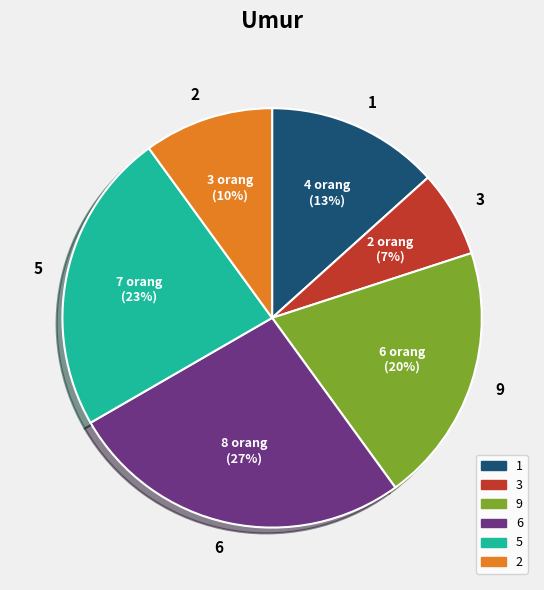

Is there any slice that represents more than half of the pie?

No